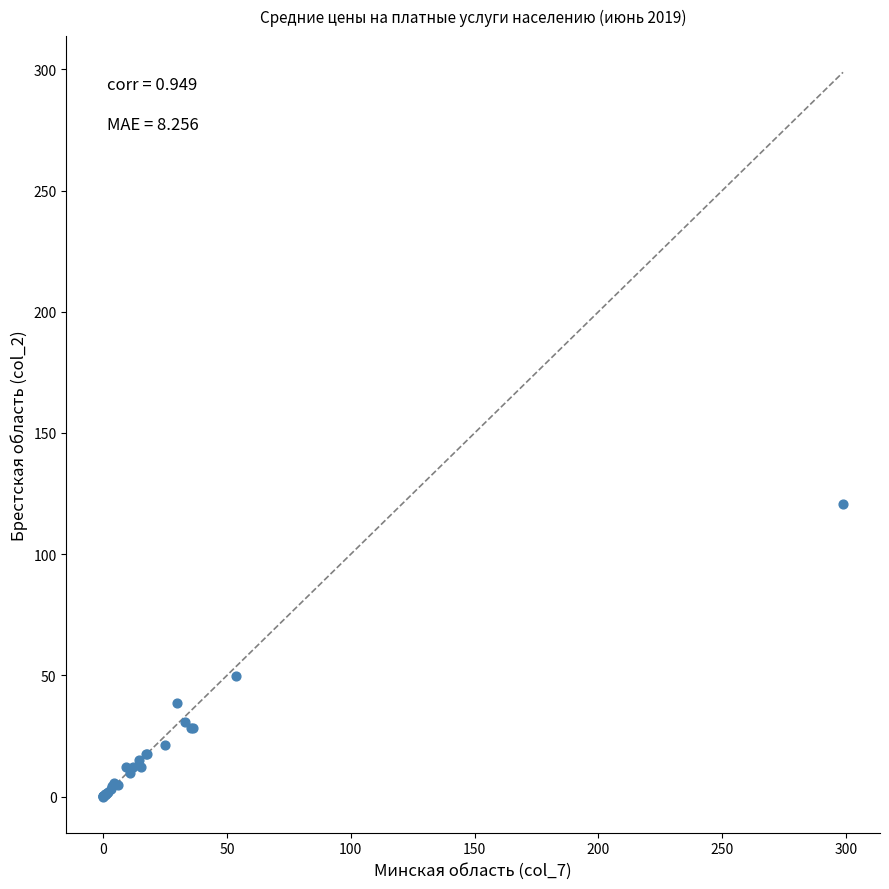

What Y value in the scatter plot is closest to 60?

49.9